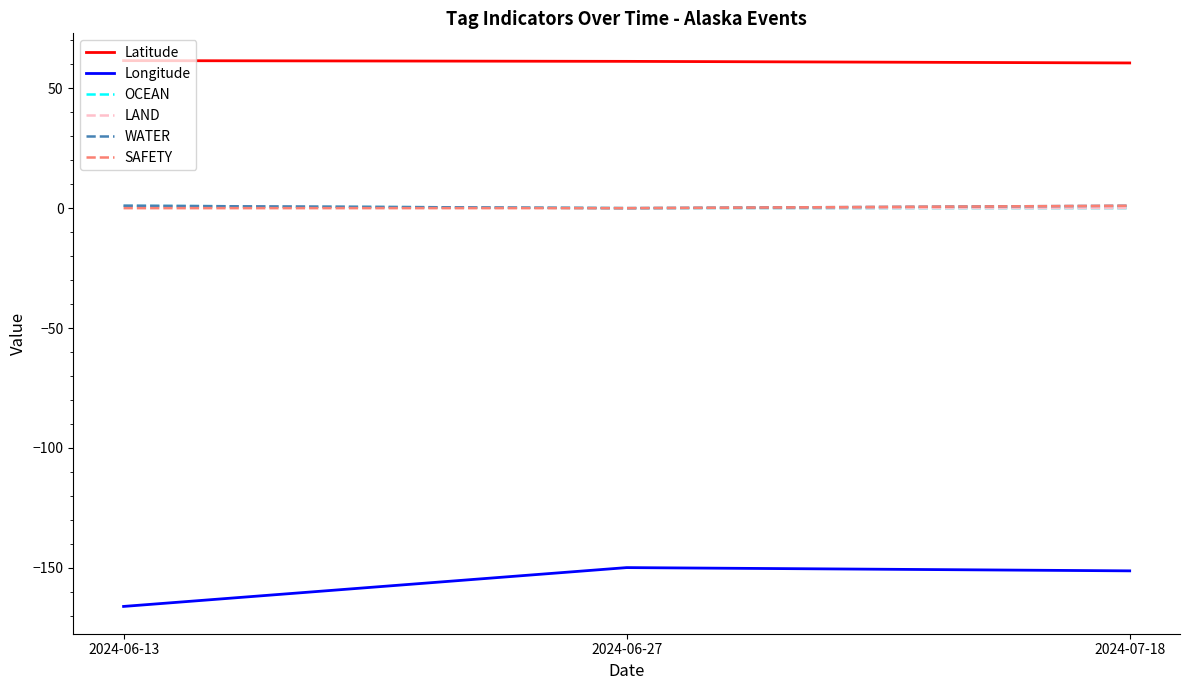

Is this an area chart (filled region under the line)?

No